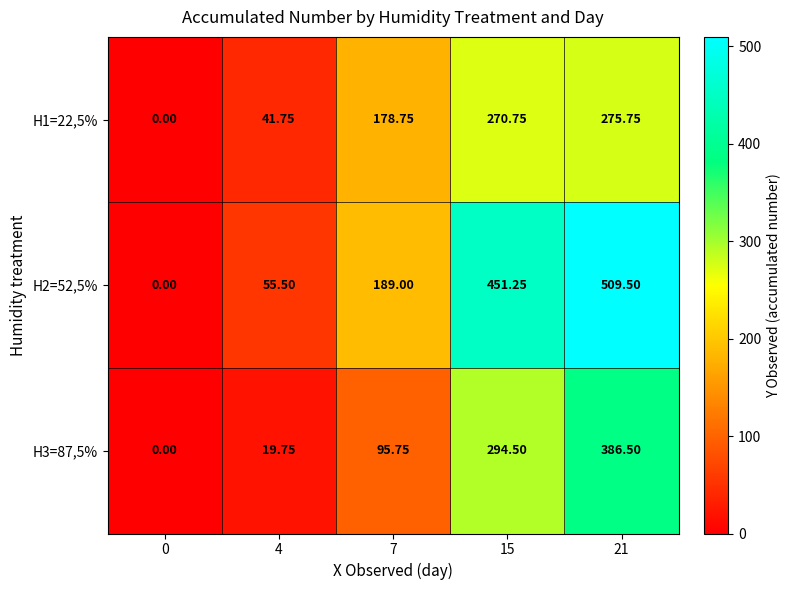

Is the value of H3=87,5% at 15 greater than the value of H1=22,5% at 0?

Yes